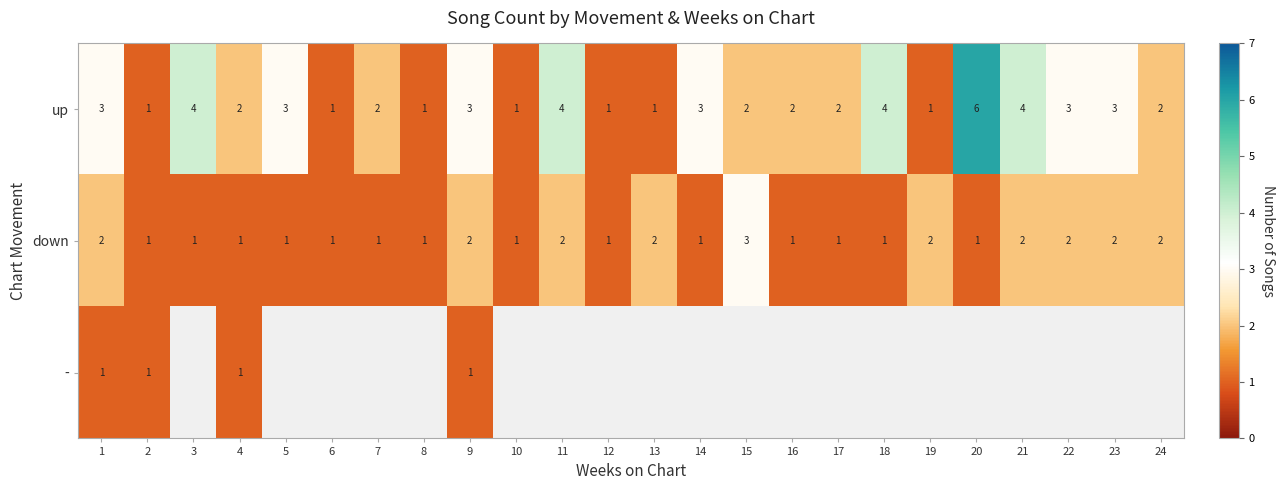

Is the value of up at 12 greater than the value of down at 9?

No